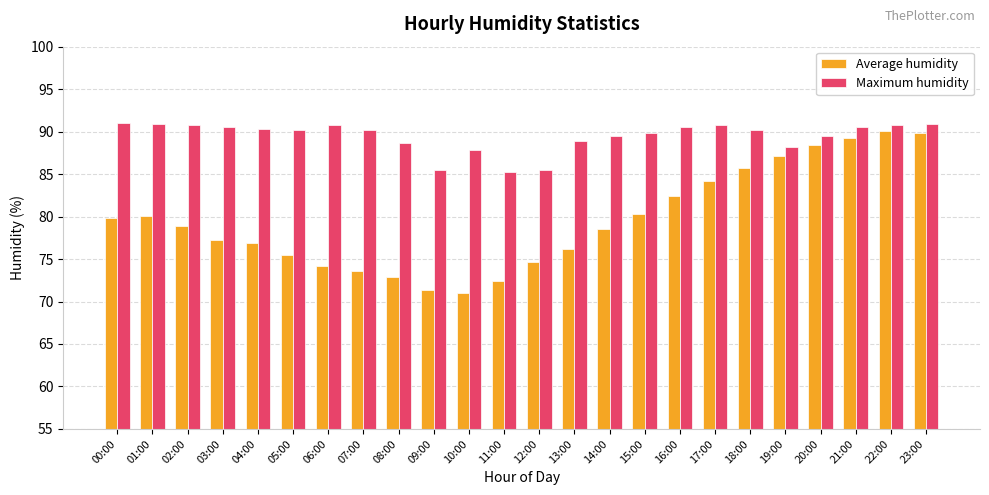

What is the label of the 21st bar from the left?

20:00